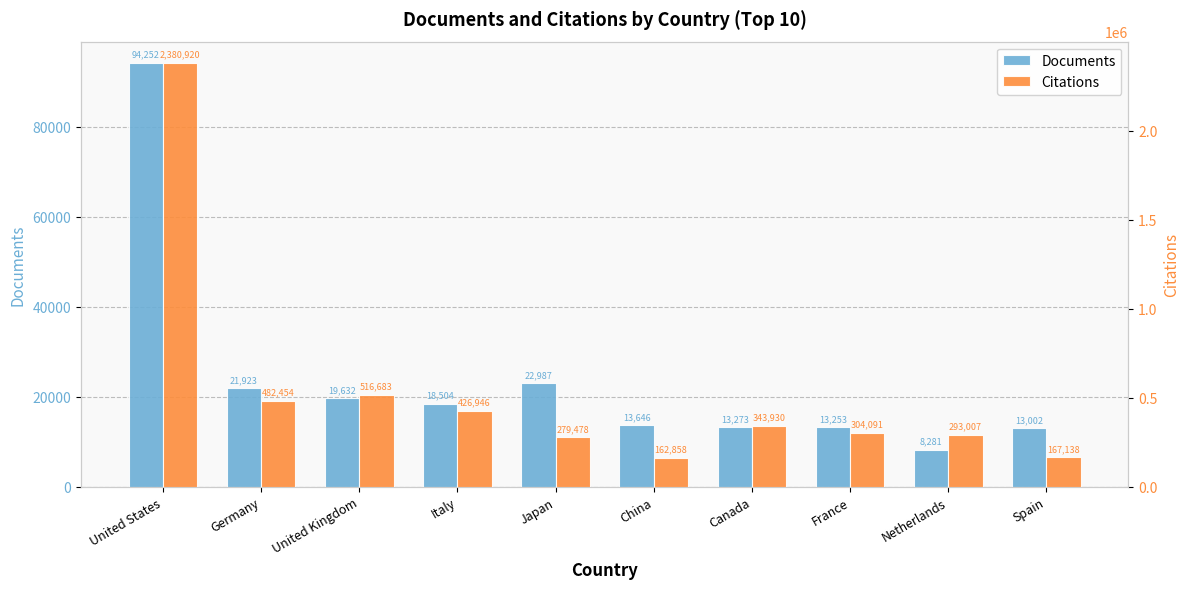

Does the chart contain any negative values?

No